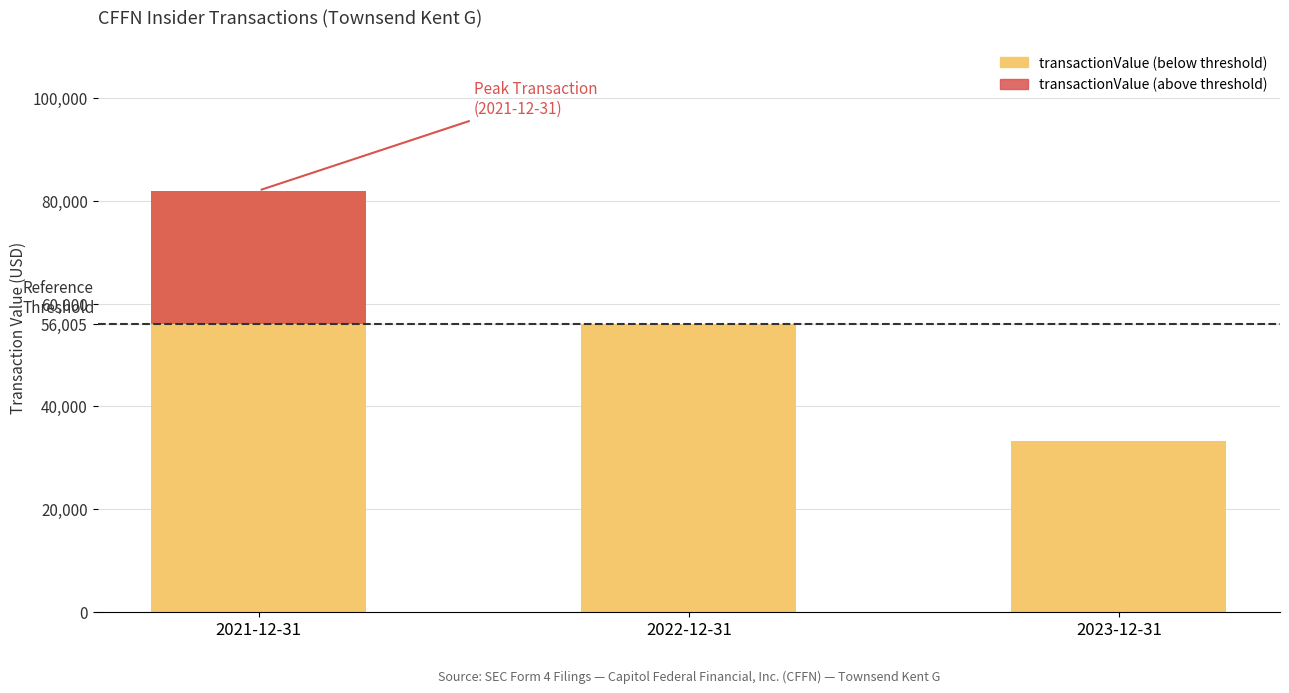

What is the value of the transactionValue bar at the 2nd from the left?

56005